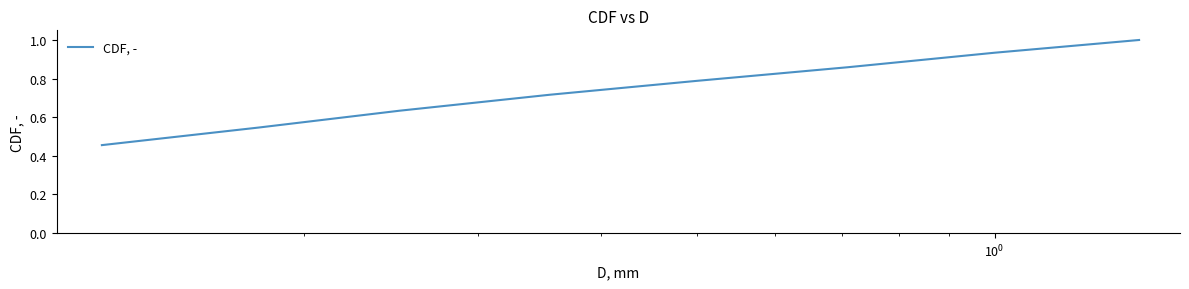

What is the greatest value displayed?

1.0